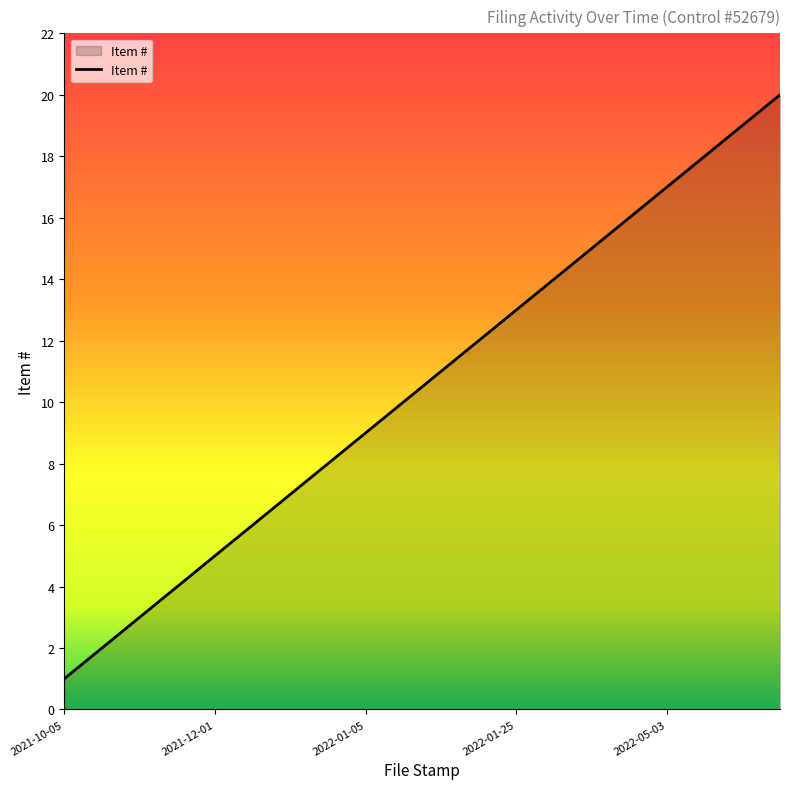

What is the difference between the maximum and minimum values?

19